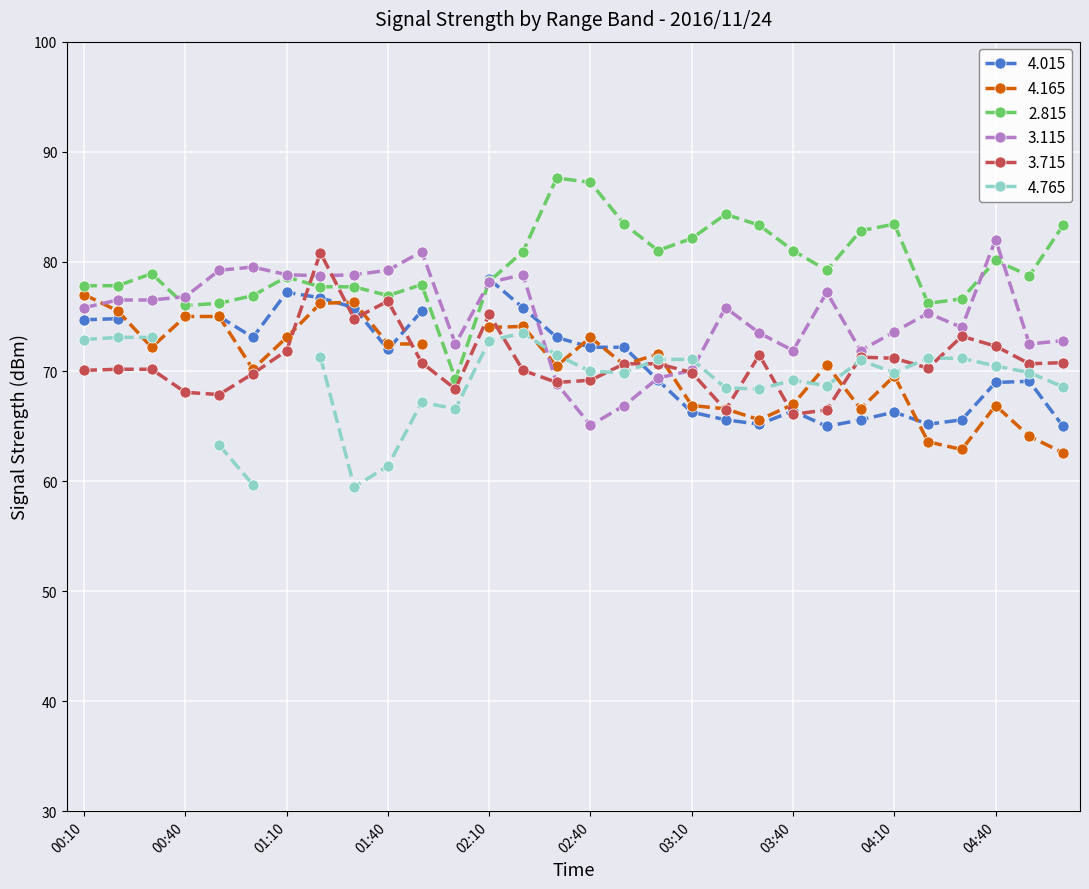

At which label does   3.715 reach its minimum?

03:40